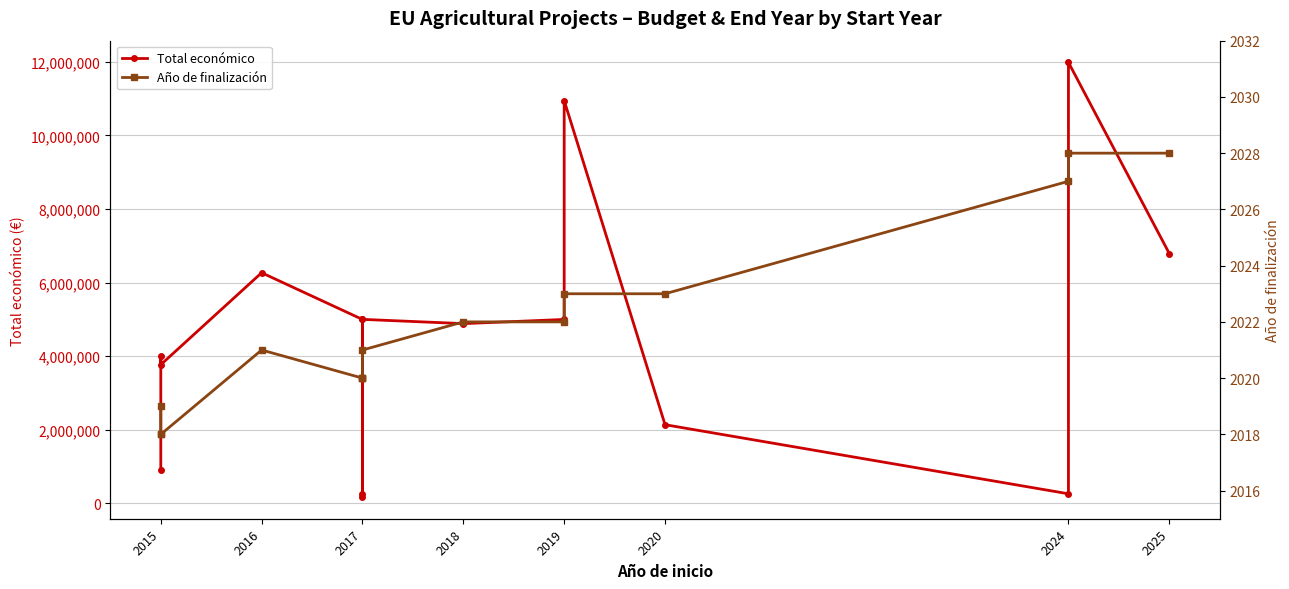

How many distinct data groups are displayed?

2